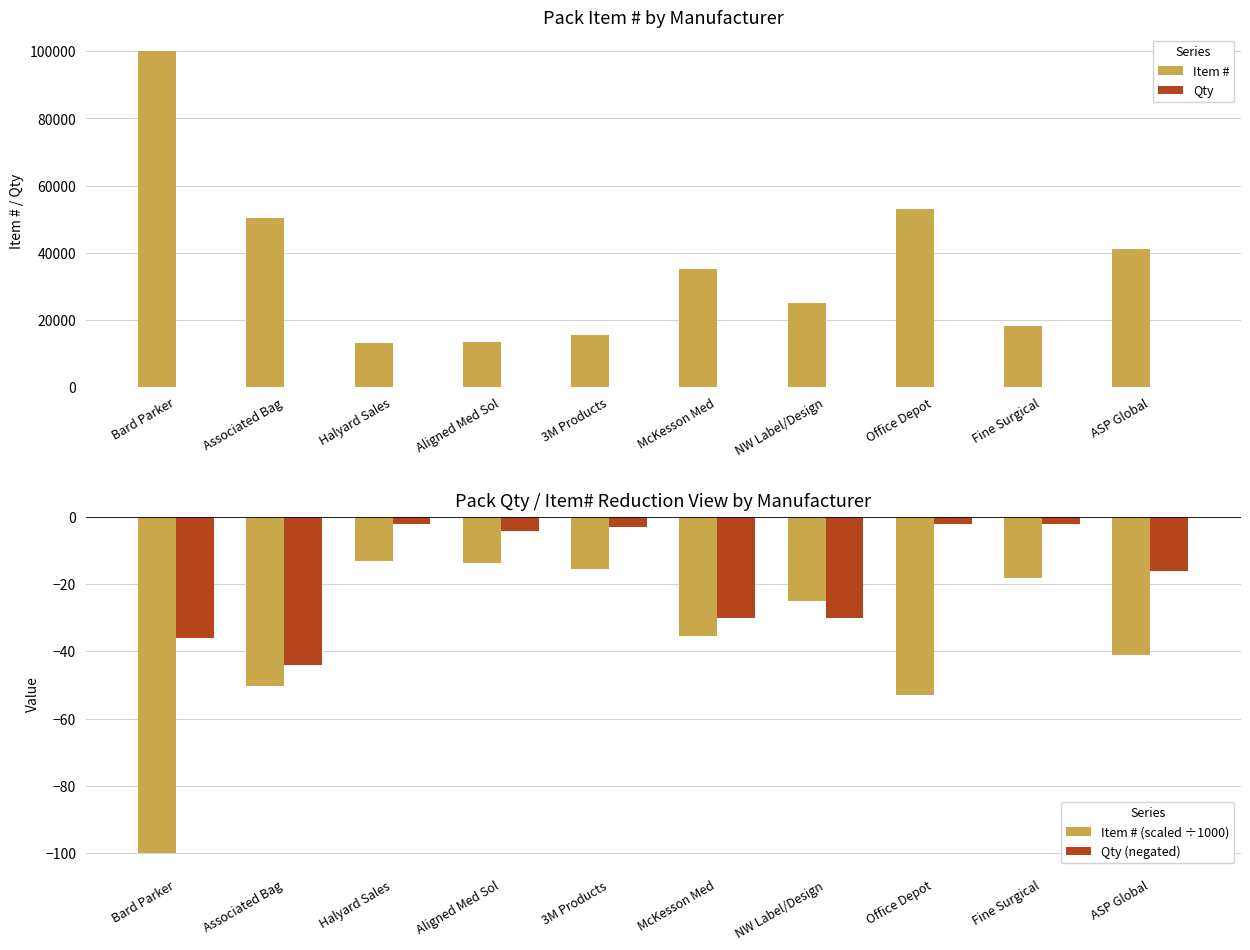

Does the chart contain stacked bars?

No